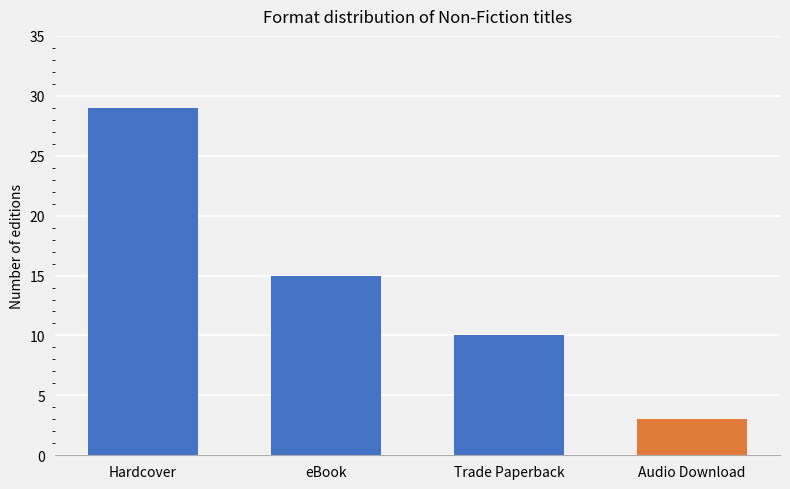

Count the number of categories in the chart.

4